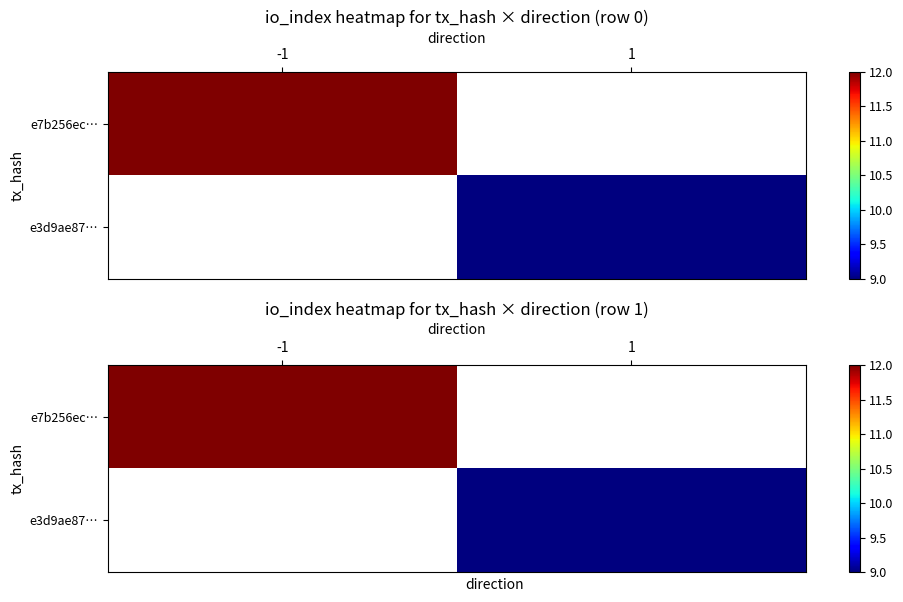

List the labels in order of e7b256ec… value, smallest first.

-1, 1